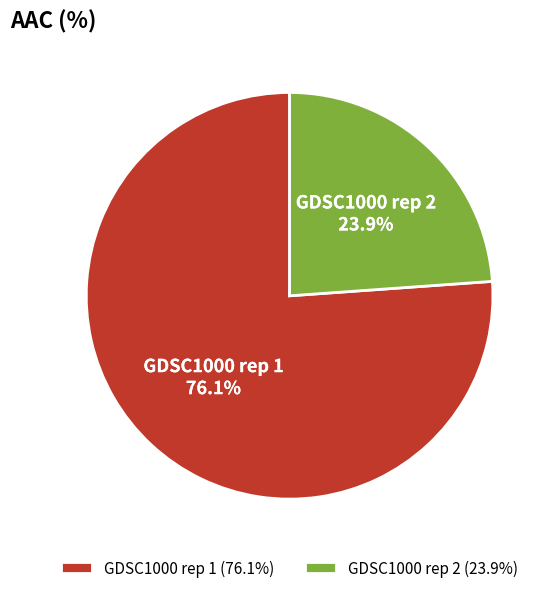

Is it true that GDSC1000 rep 2 is 24% of the pie?

True